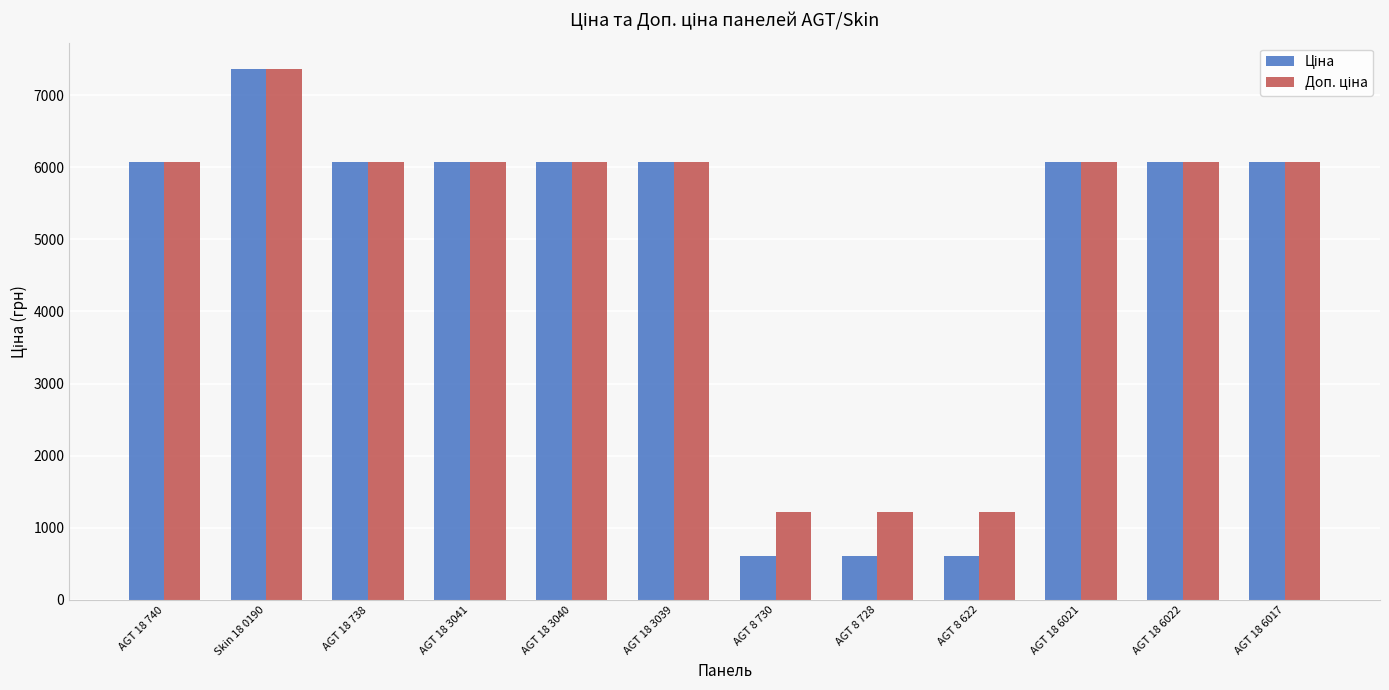

What is the maximum value shown in the chart?

7360.2